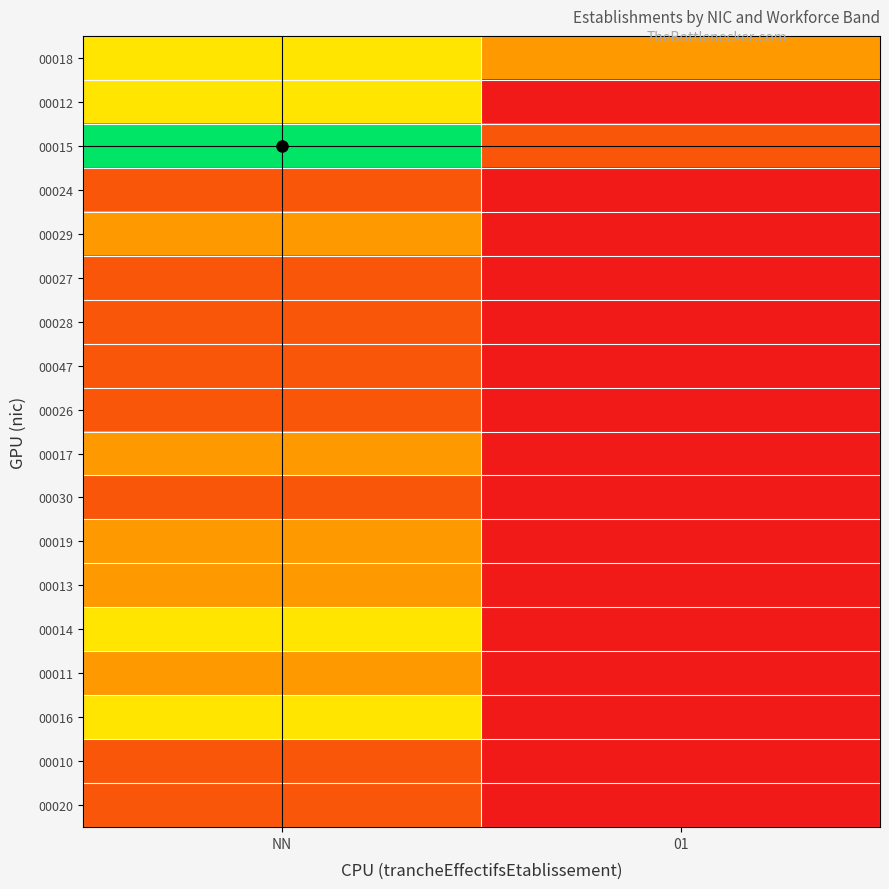

At which category is the sum across all series the highest?

NN